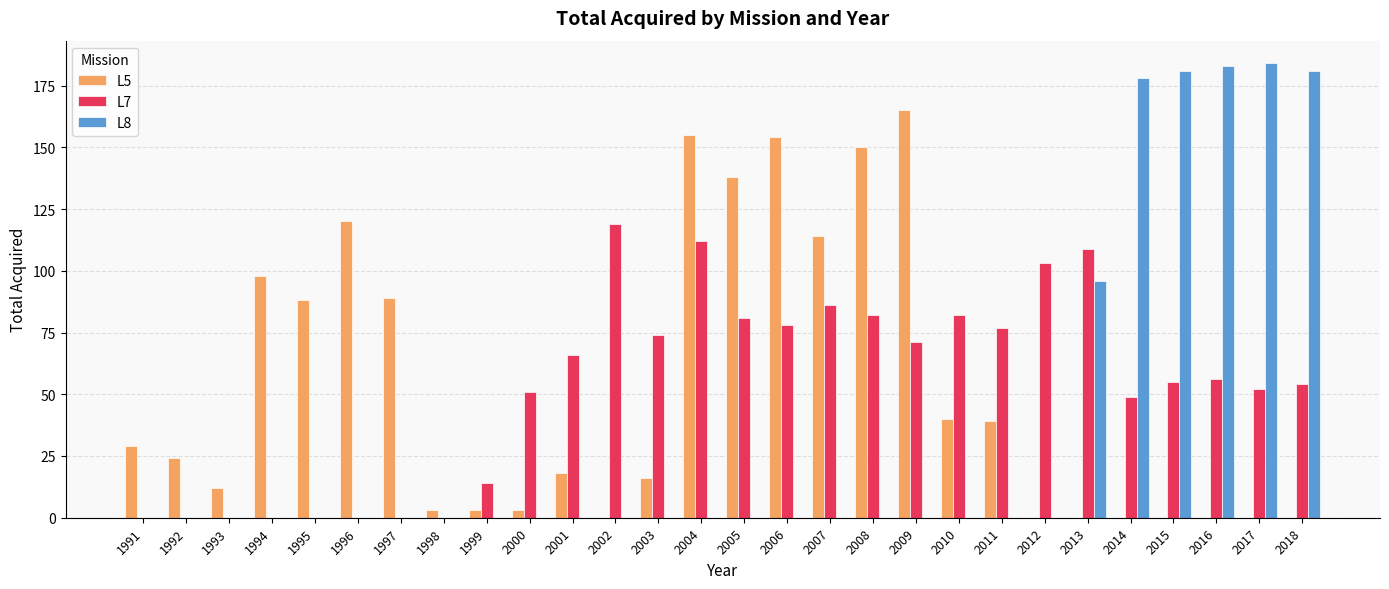

What is the maximum value shown in the chart?

184